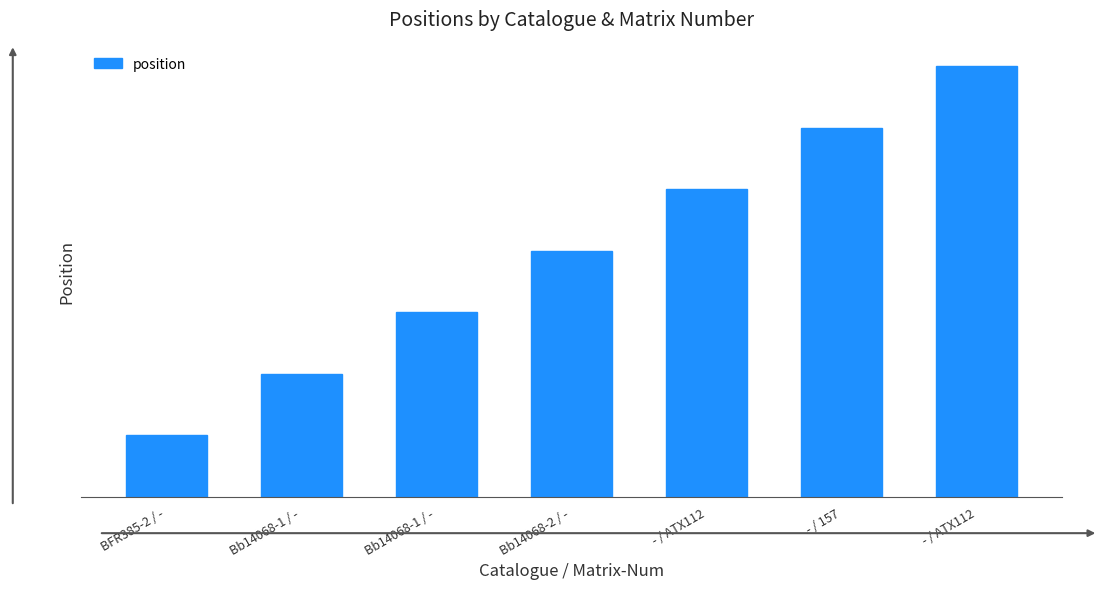

Are the bars horizontal?

No